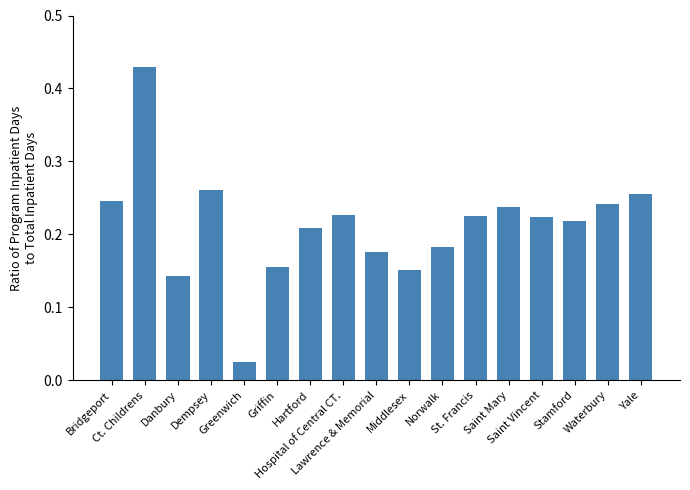

Read the value at Norwalk.

0.2